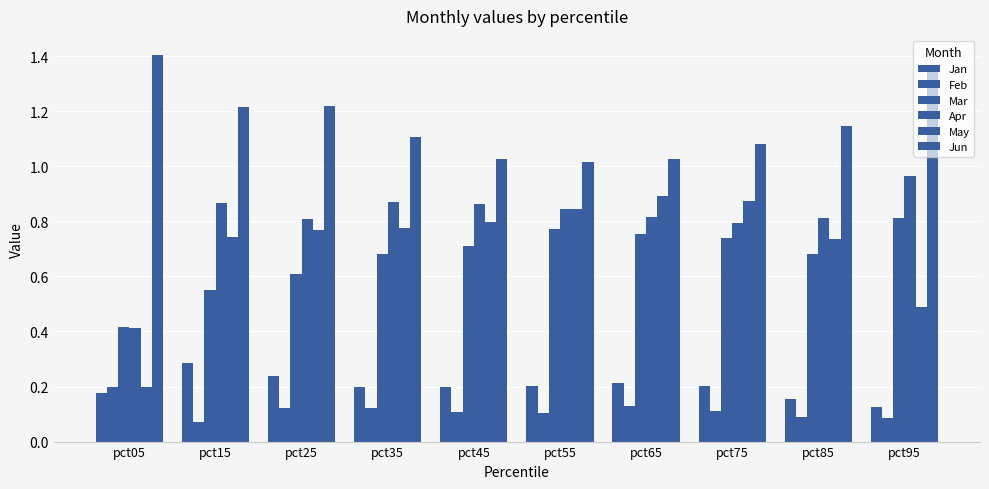

How many categories are shown in the chart?

10